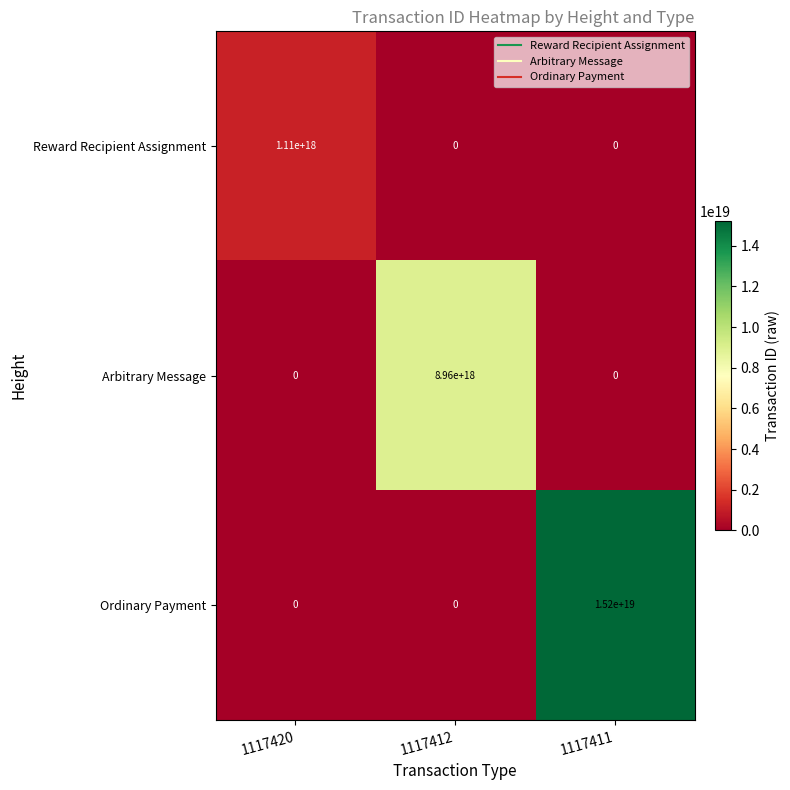

Between 1117412 and 1117411, which series saw the biggest shift?

Ordinary Payment